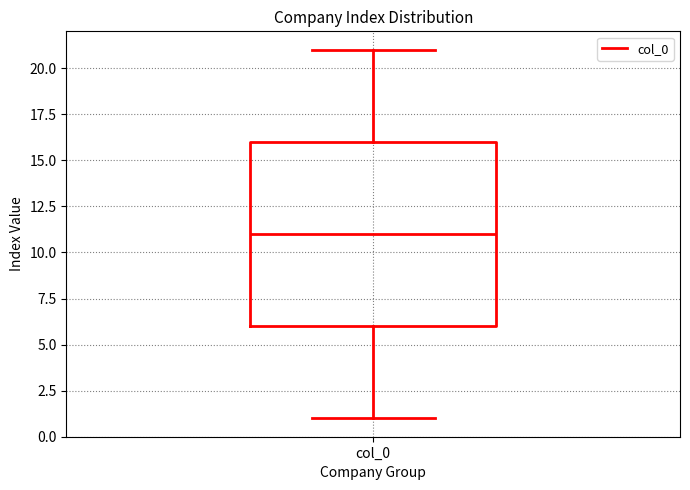

Transcribe this box plot: give where the median line is, the range the box spans, and where the two whiskers end, as read against the y-axis. The values are not printed on the chart, so give them approximately, as read against the axis.

median 11, box 6 to 16, whiskers 1 to 21